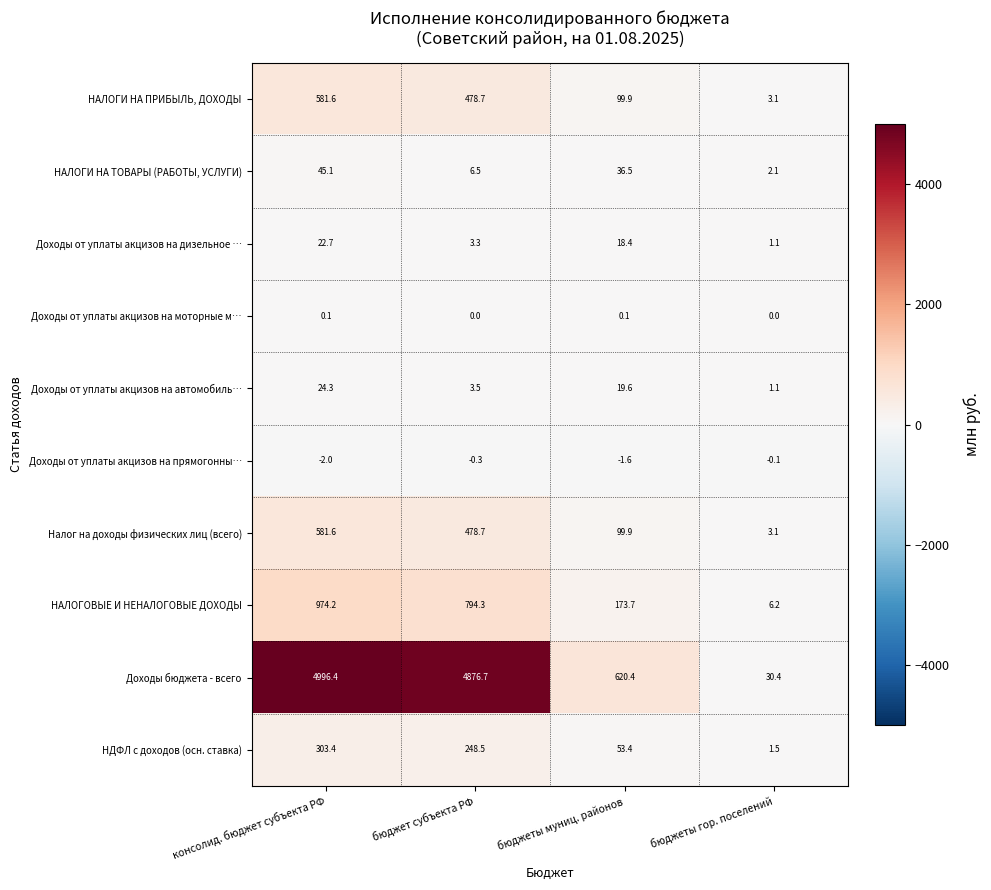

Is it true that НАЛОГОВЫЕ И НЕНАЛОГОВЫЕ ДОХОДЫ equals 100.8 at бюджеты муниц. районов?

False